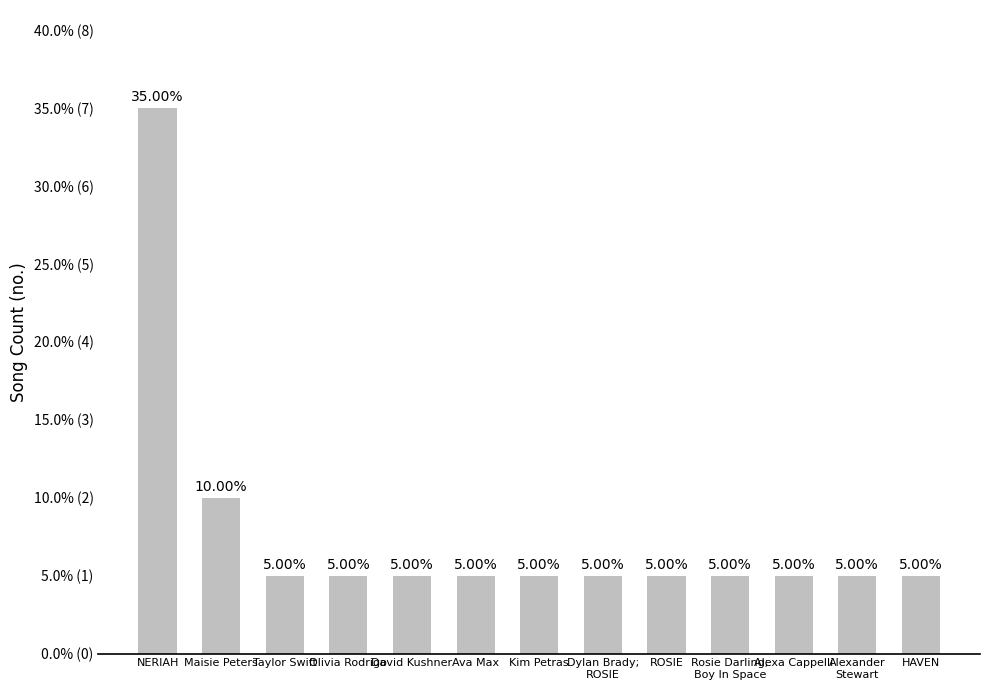

Approximately how many times larger is the value at Kim Petras compared to Taylor Swift?

1.0